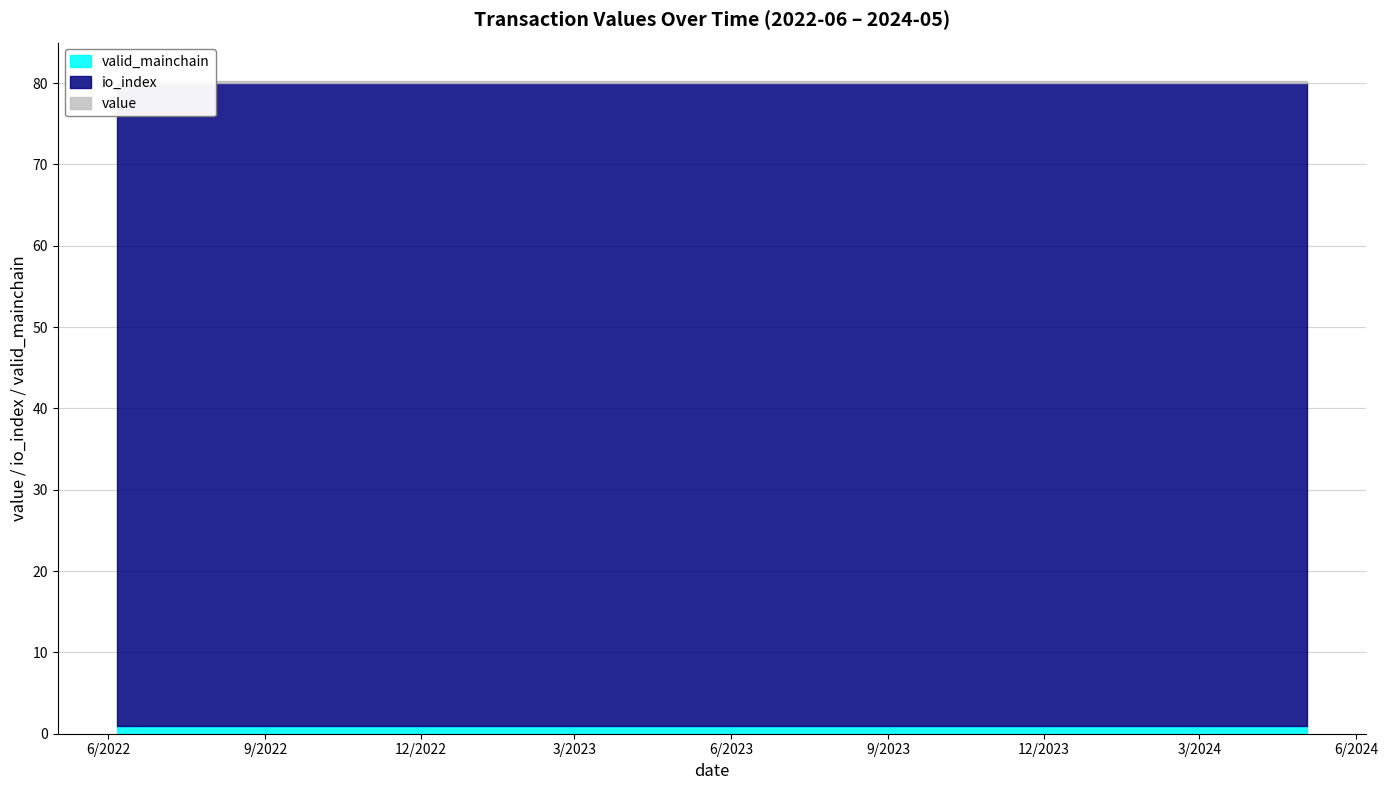

What is the spread (max minus min) of values at 4?

78.8